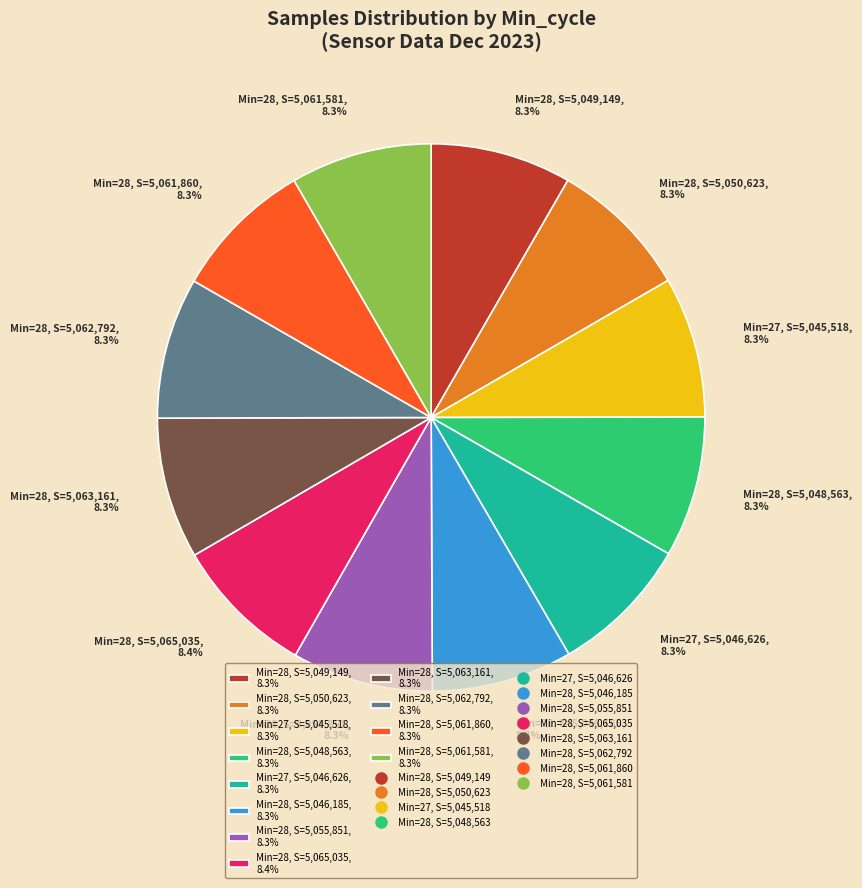

What percentage is NOT represented by Min=27, S=5,046,626, 8.3%?

91.7%